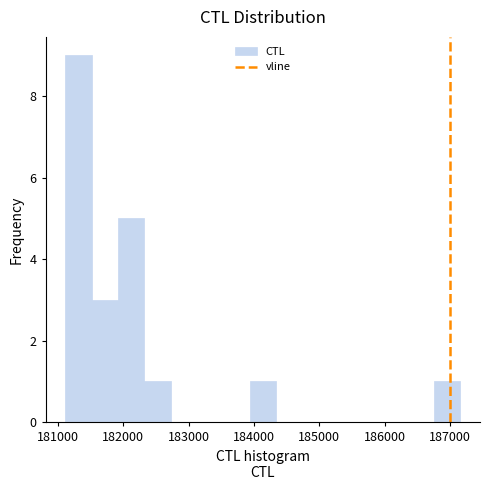

Reading left to right, transcribe this chart: for each bar, give the range it covers on the x-axis and its height. Neither the bar edges nor the heights are printed on the chart, so give them approximately, as read against the axes.

181100 to 181500: 9
181500 to 181900: 3
181900 to 182300: 5
182300 to 182700: 1
182700 to 183100: 0
183100 to 183500: 0
183500 to 183900: 0
183900 to 184300: 1
184300 to 184700: 0
184700 to 185100: 0
185100 to 185500: 0
185500 to 185900: 0
185900 to 186400: 0
186400 to 186800: 0
186800 to 187200: 1